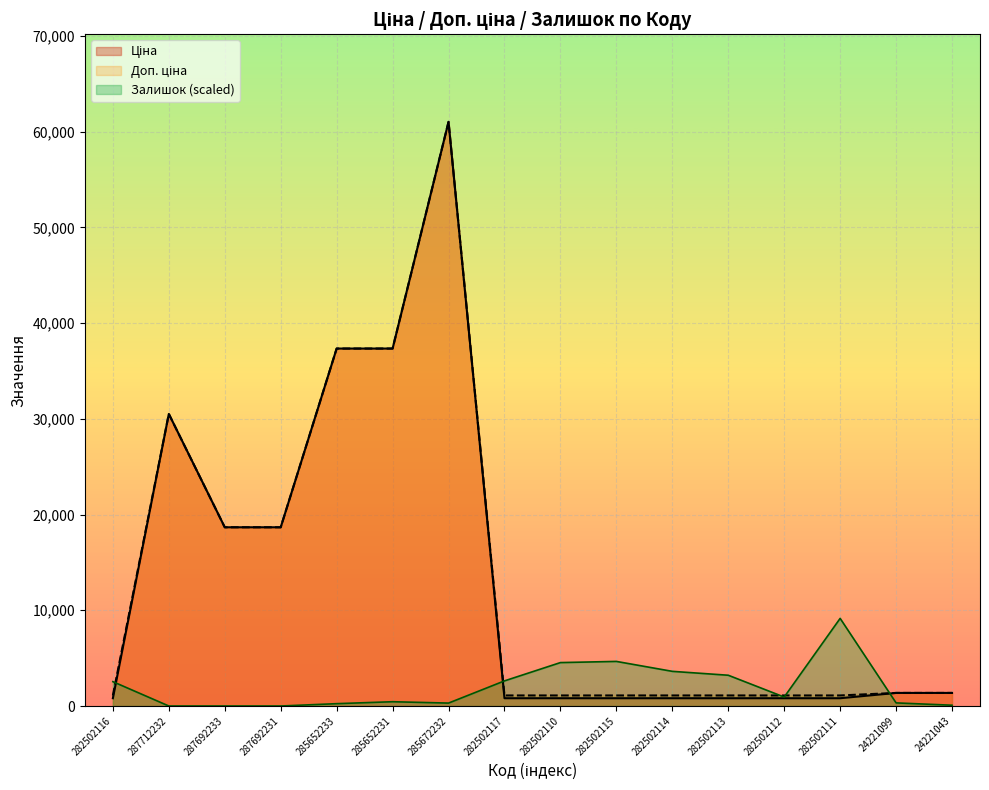

What is the highest value of the Ціна series?

61024.7